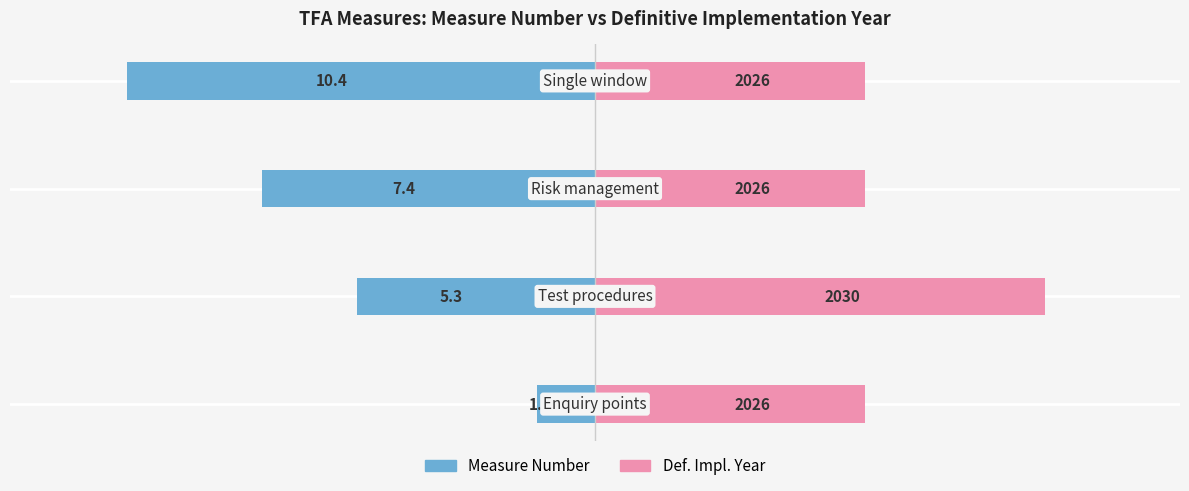

Is it true that Years to Implement equals 17.0 at −10?

False